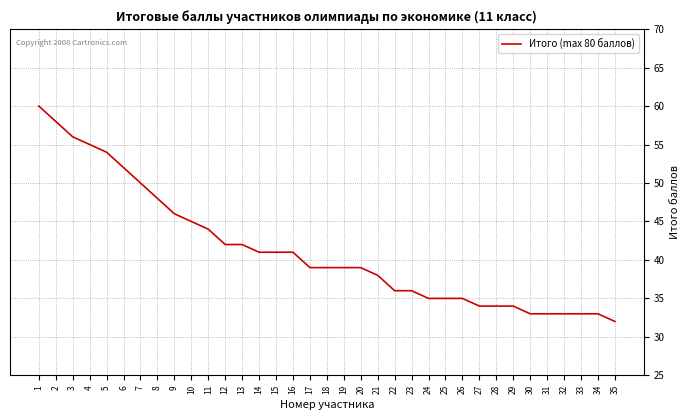

Reading right to left, transcribe all the data shown in this chart.

32	33	33	33	33	33	34	34	34	35	35	35	36	36	38	39	39	39	39	41	41	41	42	42	44	45	46	48	50	52	54	55	56	58	60